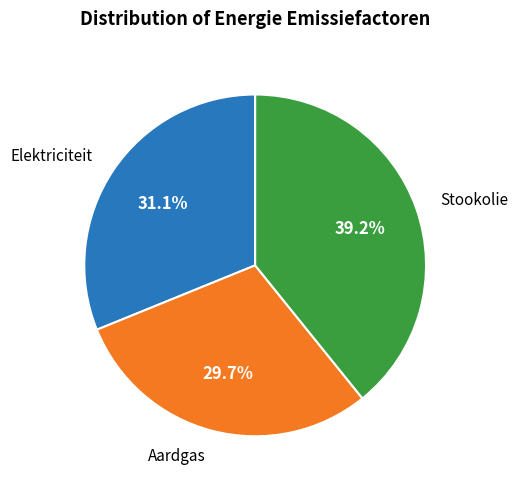

Is there any slice that represents more than half of the pie?

No